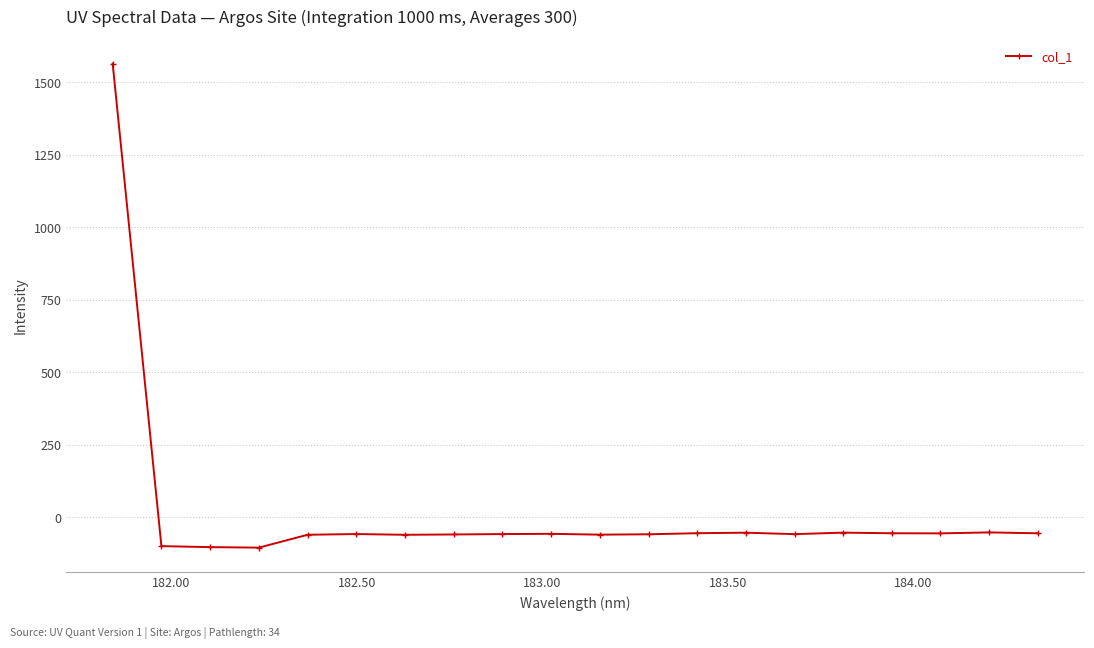

What is the greatest value displayed?

1564.1